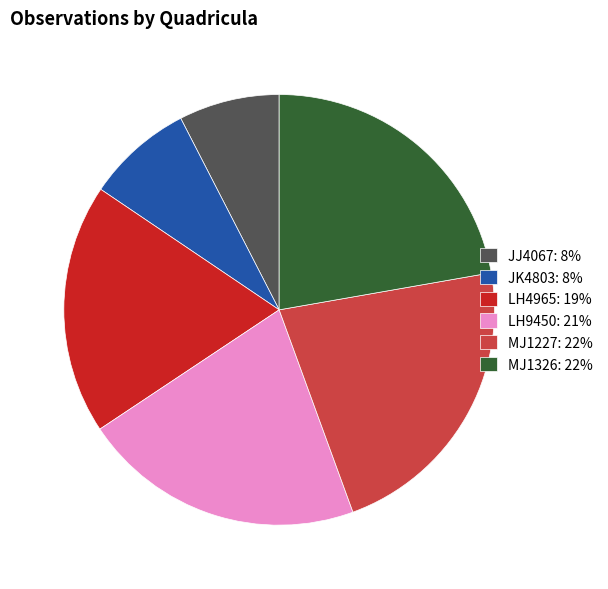

Count the number of slices in the pie.

6